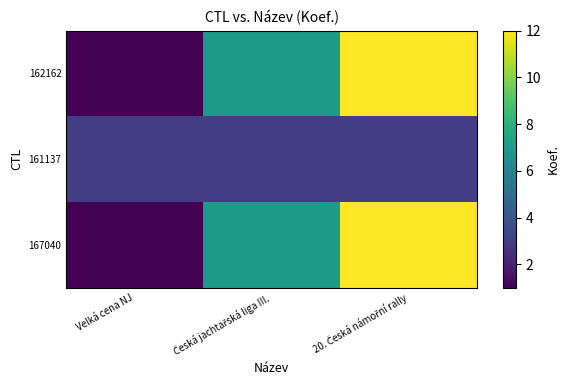

Between 20. Česká námořní rally and Česká jachtařská liga III., which is larger?

20. Česká námořní rally